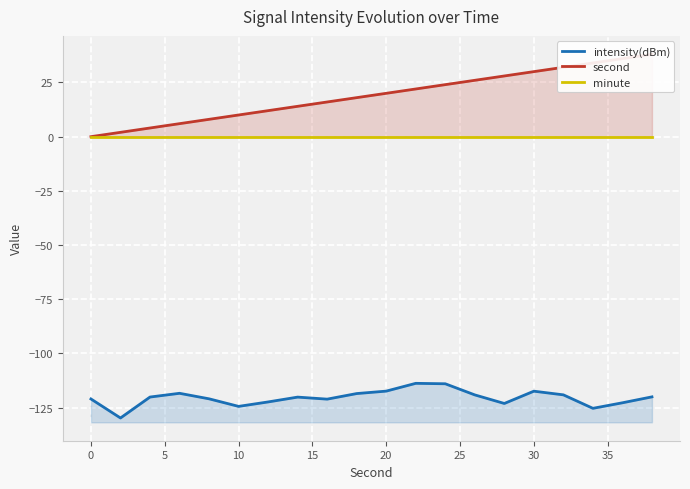

True or false: second and intensity(dBm) intersect in this chart.

False